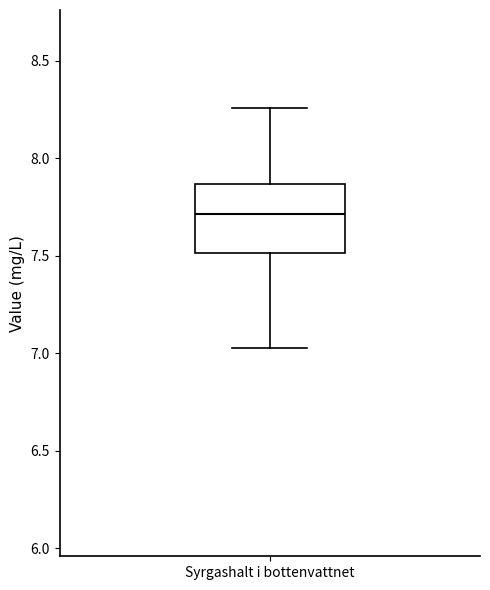

Transcribe this box plot: give where the median line is, the range the box spans, and where the two whiskers end, as read against the y-axis. The values are not printed on the chart, so give them approximately, as read against the axis.

median 7.70, box 7.50 to 7.85, whiskers 7.05 to 8.25